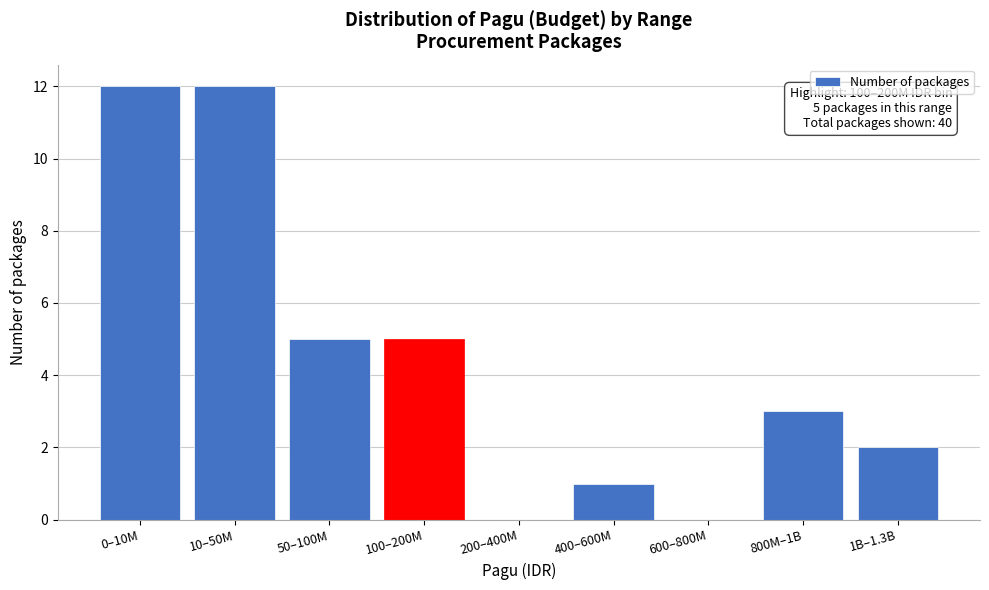

Reading left to right, transcribe all the data shown in this chart.

0–10M=12	10–50M=12	50–100M=5	100–200M=5	200–400M=0	400–600M=1	600–800M=0	800M–1B=3	1B–1.3B=2